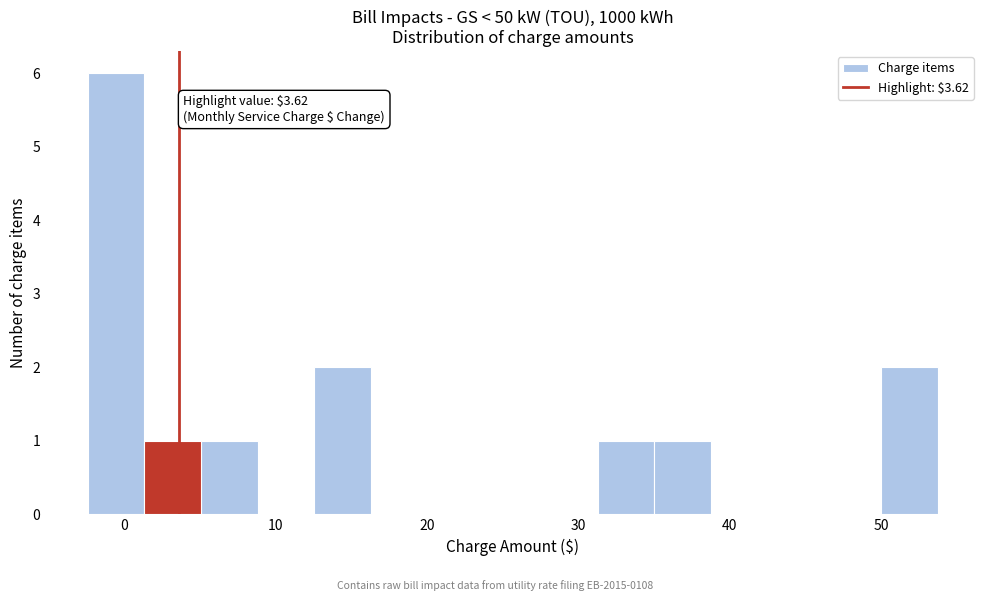

Read against the x-axis, roughly where is the centre of the tallest bar?

-1